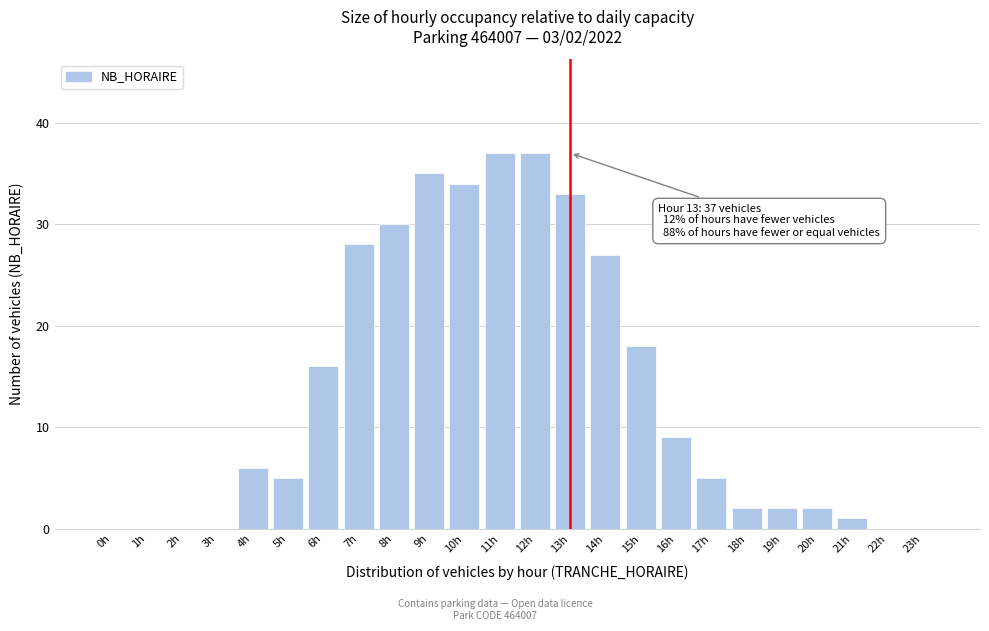

Reading right to left, what are all the values shown in this chart?

23h=0	22h=0	21h=1	20h=2	19h=2	18h=2	17h=5	16h=9	15h=18	14h=27	13h=33	12h=37	11h=37	10h=34	9h=35	8h=30	7h=28	6h=16	5h=5	4h=6	3h=0	2h=0	1h=0	0h=0